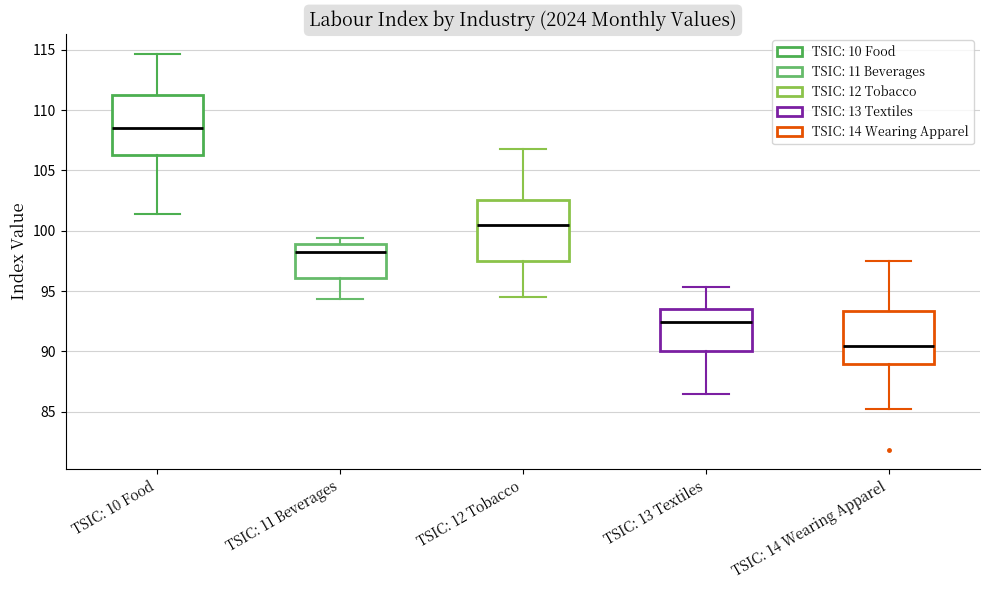

Which box has the highest median line?

TSIC: 10 Food